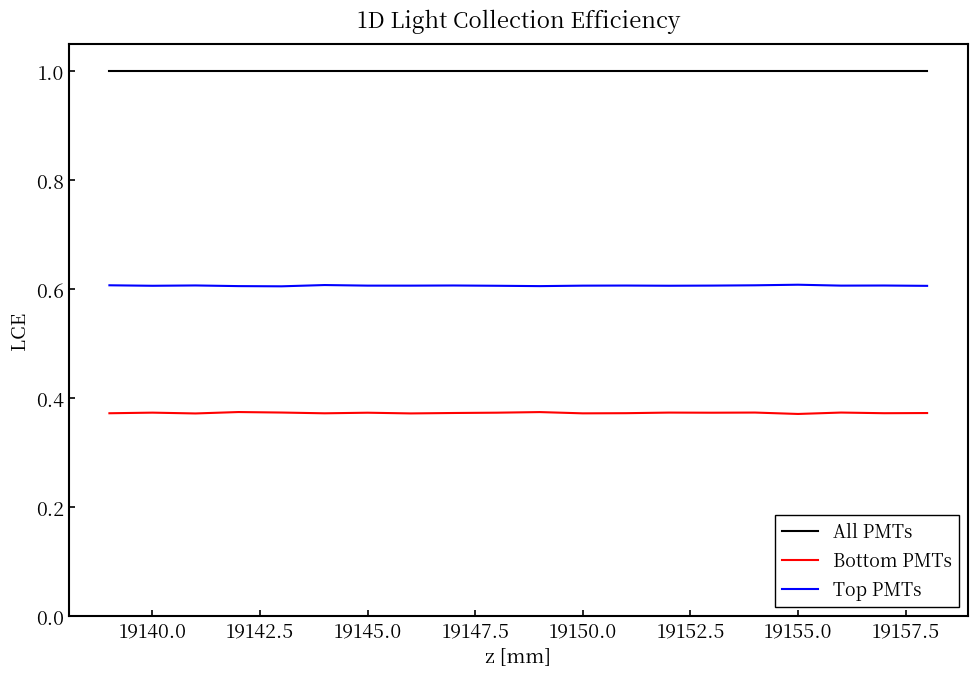

List the series in order of their overall mean, lowest first.

Bottom PMTs, Top PMTs, All PMTs